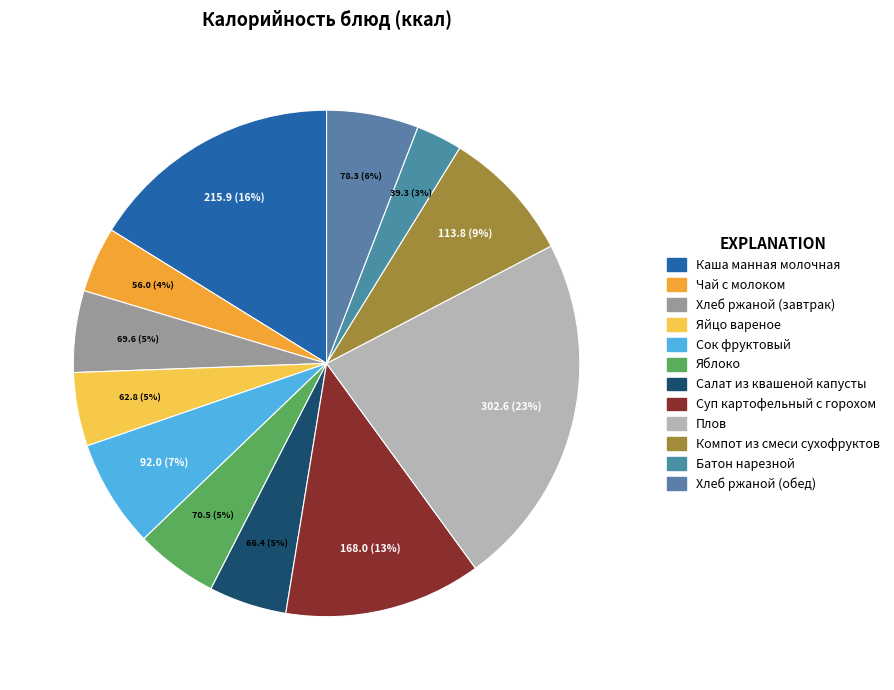

Is there any slice that represents more than half of the pie?

No